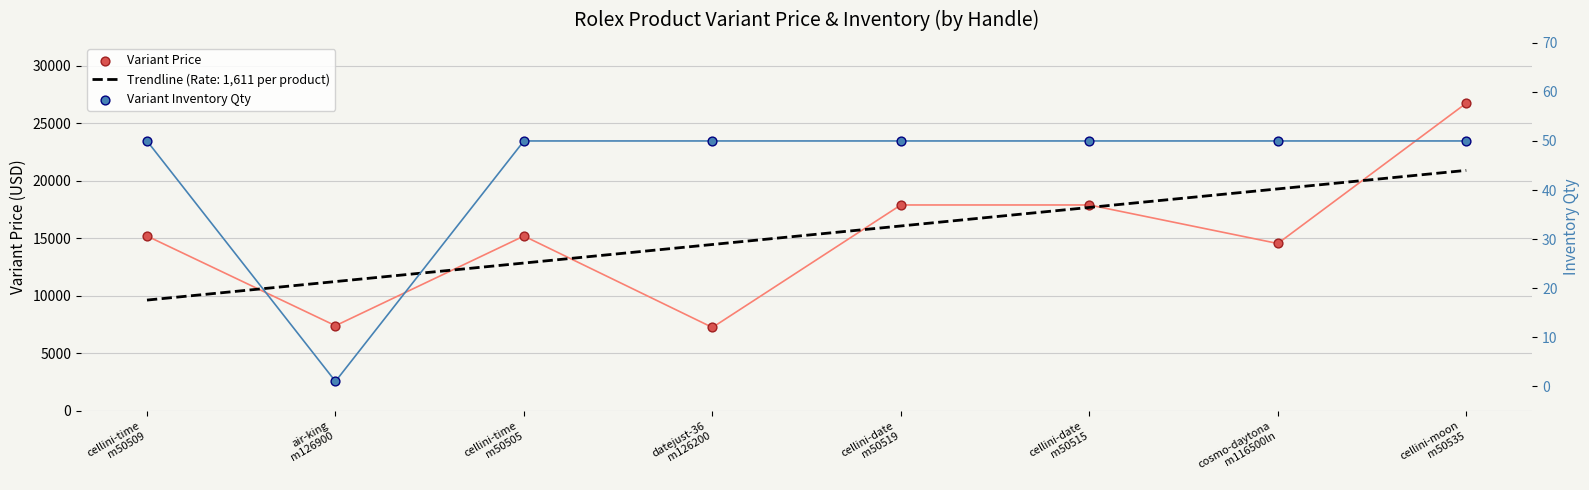

At how many categories does at least one series exceed 5034?

8